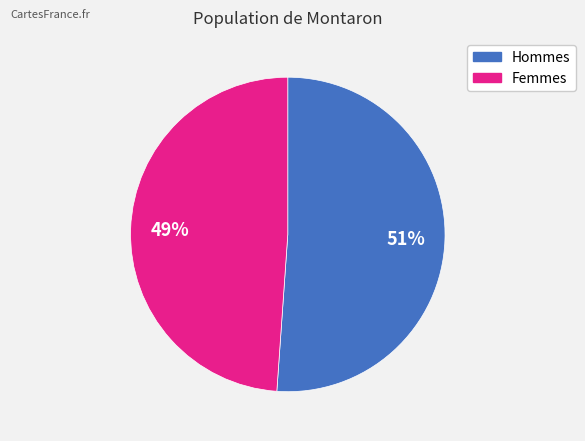

Is there a majority slice in this chart?

Yes